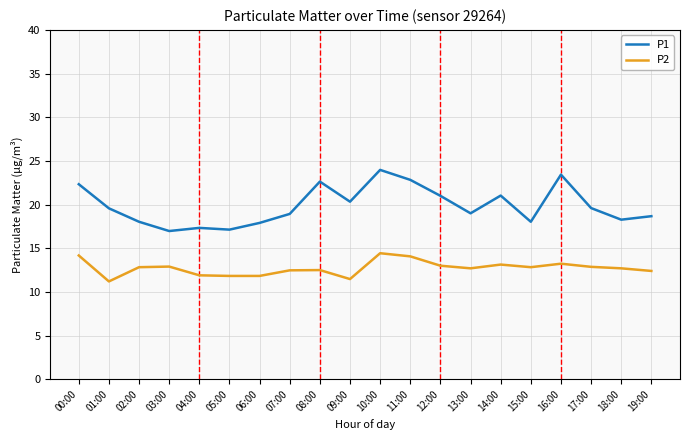

What is the highest value of the P1 series?

24.0